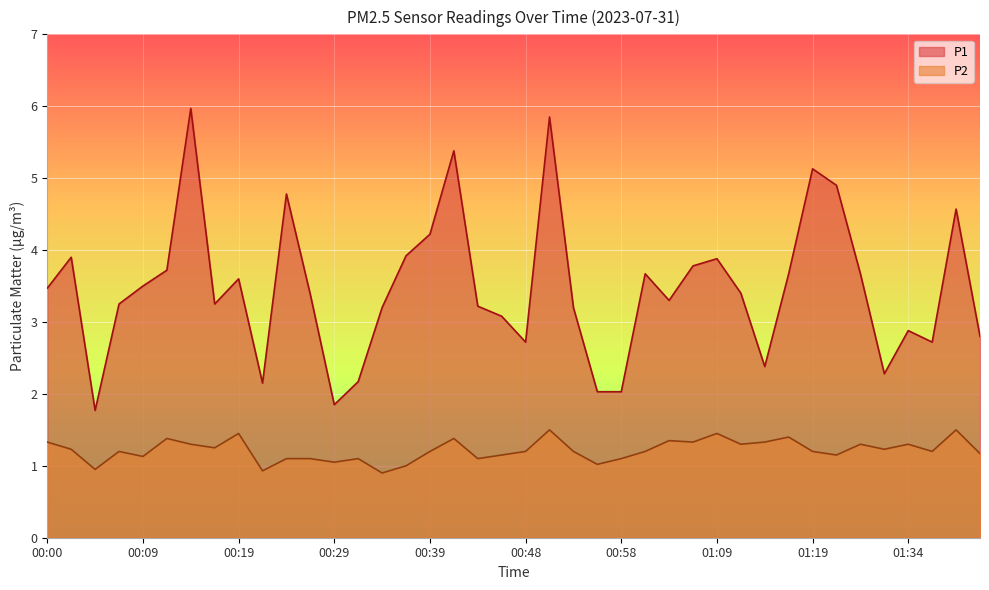

Read the P2 value at 00:24.

1.1